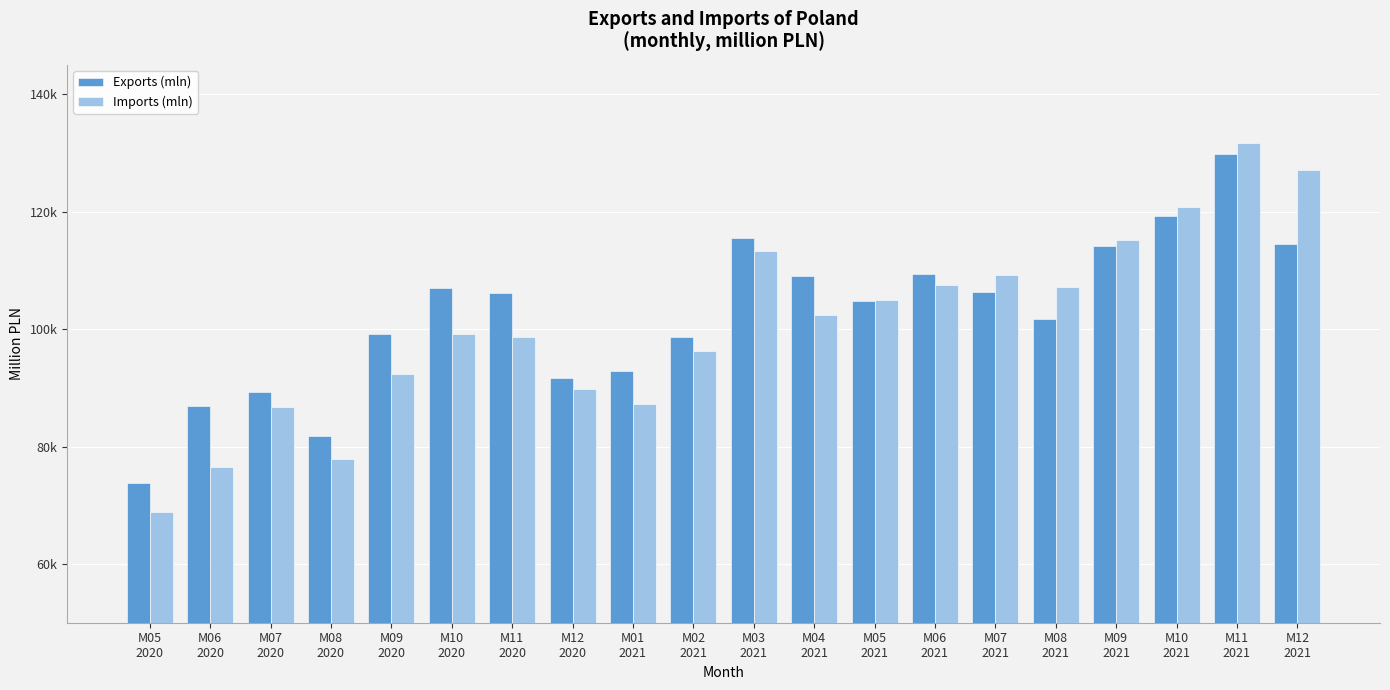

What are all the series names shown in the legend?

Exports (mln), Imports (mln)